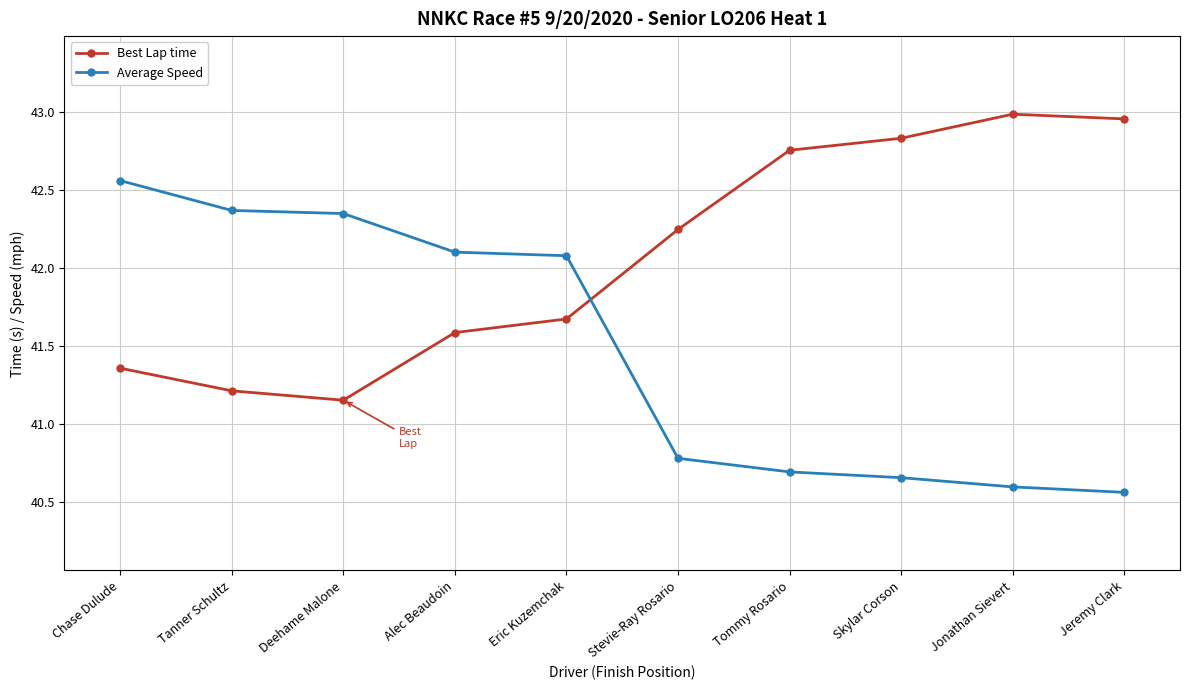

At which category is the sum across all series the highest?

Chase Dulude